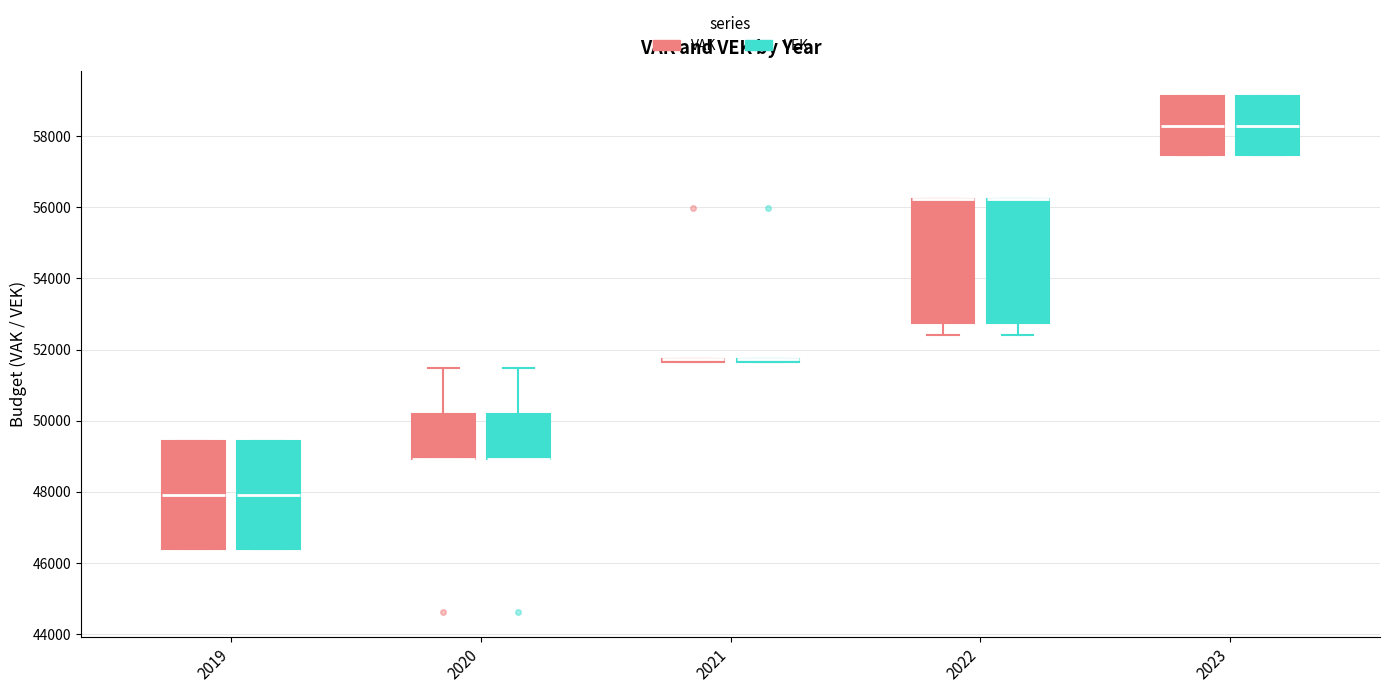

Reading left to right, transcribe this box plot: for each box, give where its median line is, the range the box spans, and where its two whiskers end, as read against the y-axis. The values are not printed on the chart, so give them approximately, as read against the axis.

2019 (VAK): median 48000, box 46400 to 49400, whiskers 46400 to 49400
2019 (VEK): median 48000, box 46400 to 49400, whiskers 46400 to 49400
2020 (VAK): median 49000 (drawn on the box's lower edge), box 49000 to 50200, whiskers 49000 to 51400
2020 (VEK): median 49000 (drawn on the box's lower edge), box 49000 to 50200, whiskers 49000 to 51400
2021 (VAK): box collapsed to a line at 51800, whiskers 51600 to 51800
2021 (VEK): box collapsed to a line at 51800, whiskers 51600 to 51800
2022 (VAK): median 56200 (drawn on the box's upper edge), box 52800 to 56200, whiskers 52400 to 56200
2022 (VEK): median 56200 (drawn on the box's upper edge), box 52800 to 56200, whiskers 52400 to 56200
2023 (VAK): median 58400, box 57400 to 59200, whiskers 57400 to 59200
2023 (VEK): median 58400, box 57400 to 59200, whiskers 57400 to 59200